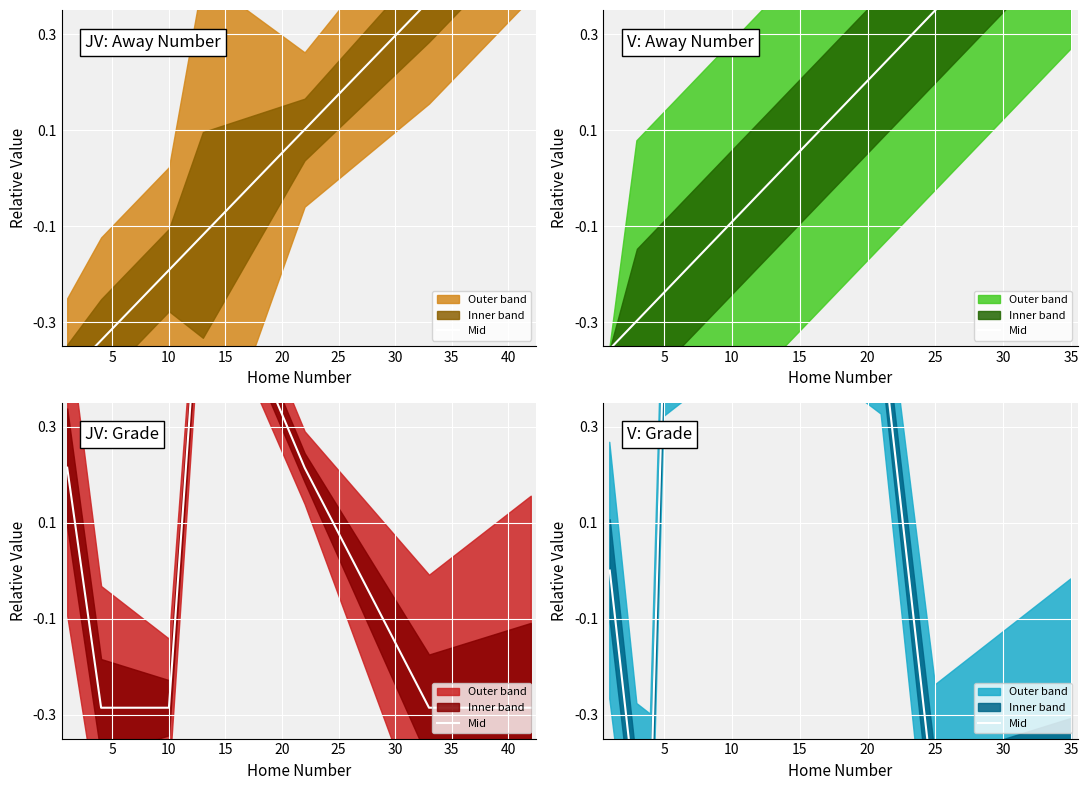

What value does the data have at 35?

-0.5